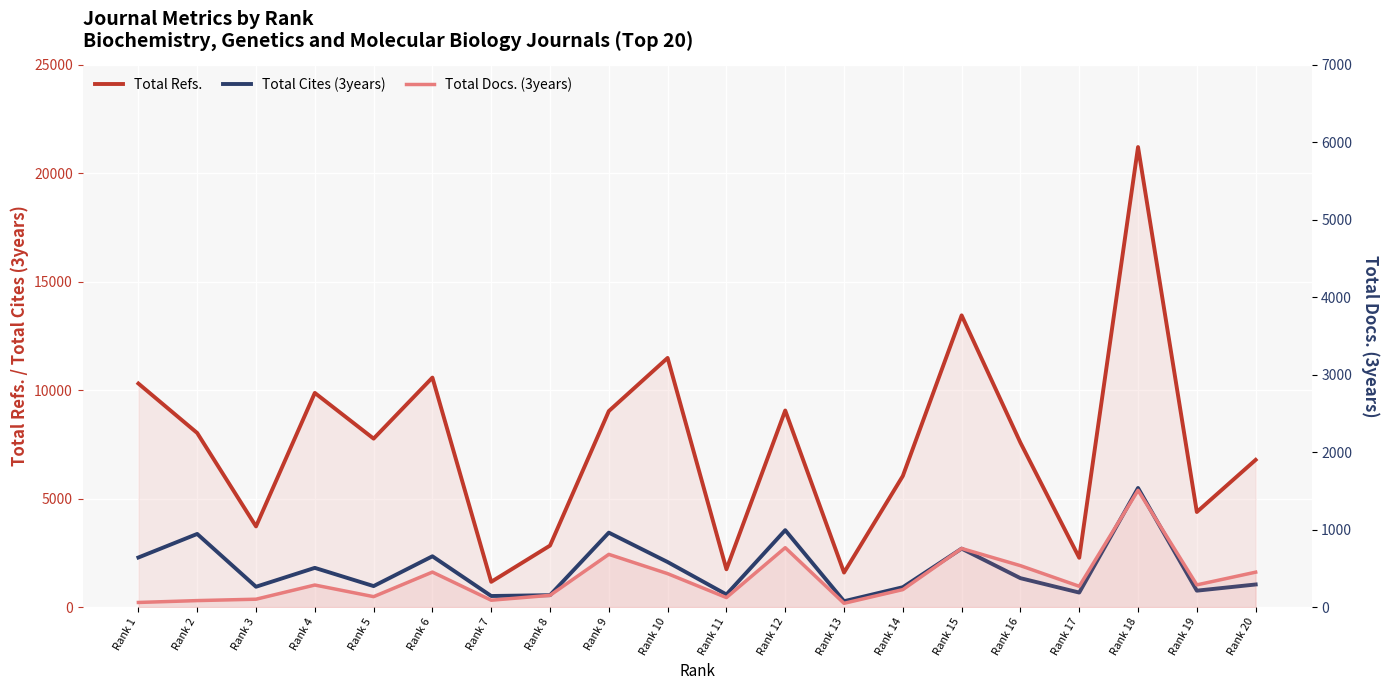

What are all the series names shown in the legend?

Total Refs., Total Cites (3years), Total Docs. (3years)